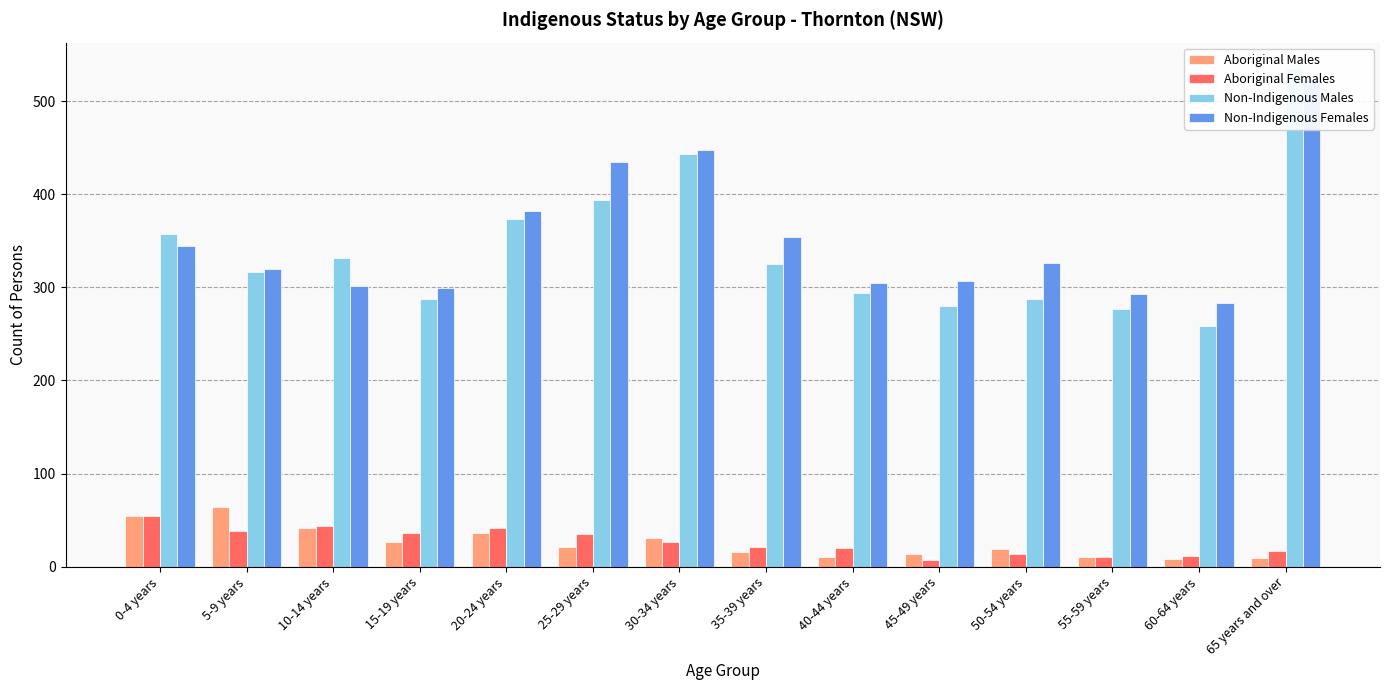

What value does the Aboriginal Males series have at 65 years and over?

9